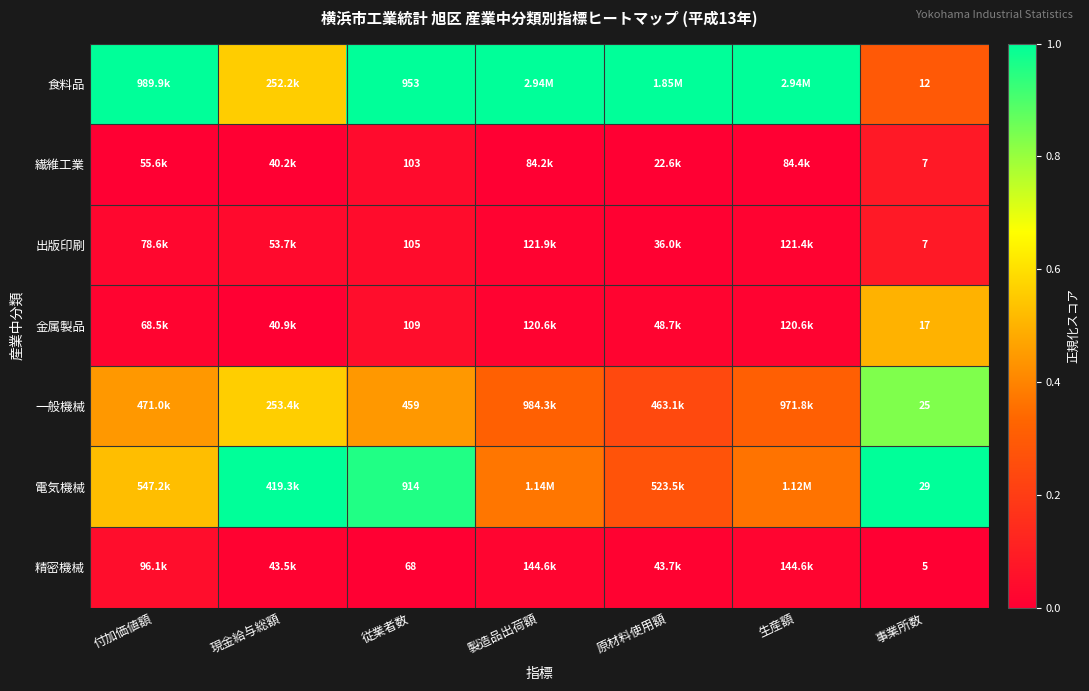

What is the sum of the 食料品 values at 生産額 and 原材料使用額?

2.0